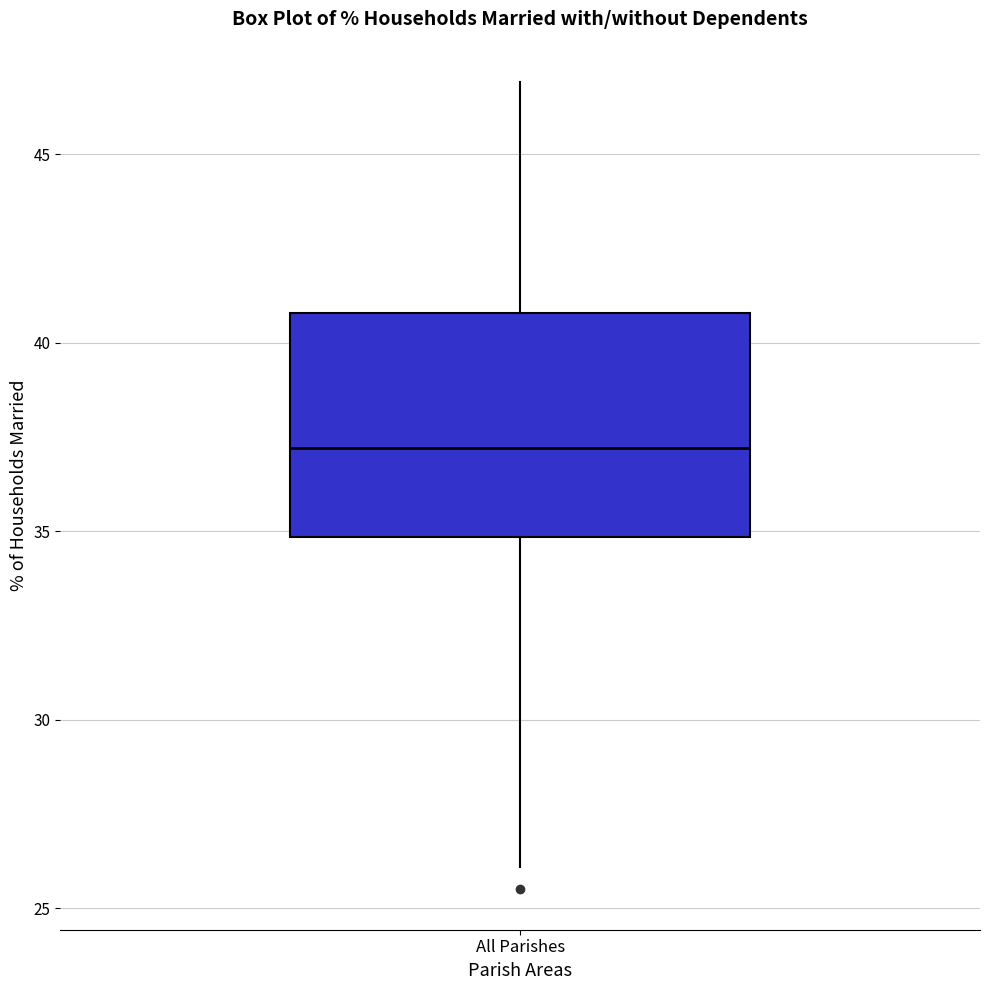

Read this box plot against the y-axis: the position of the median line, the range covered by the box, and the ends of both whiskers. The values are not printed on the chart, so give them approximately, as read against the axis.

median 37, box 35 to 41, whiskers 26 to 47